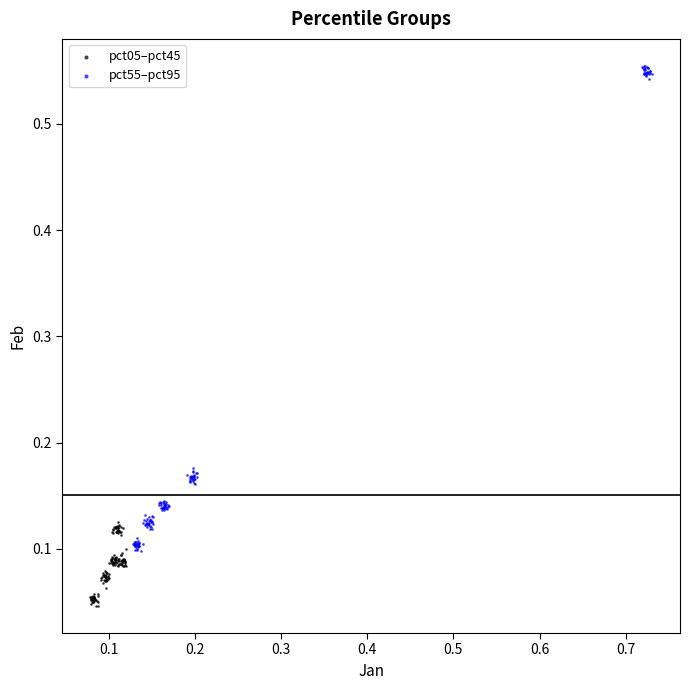

Which series reaches the maximum Y coordinate?

pct55–pct95